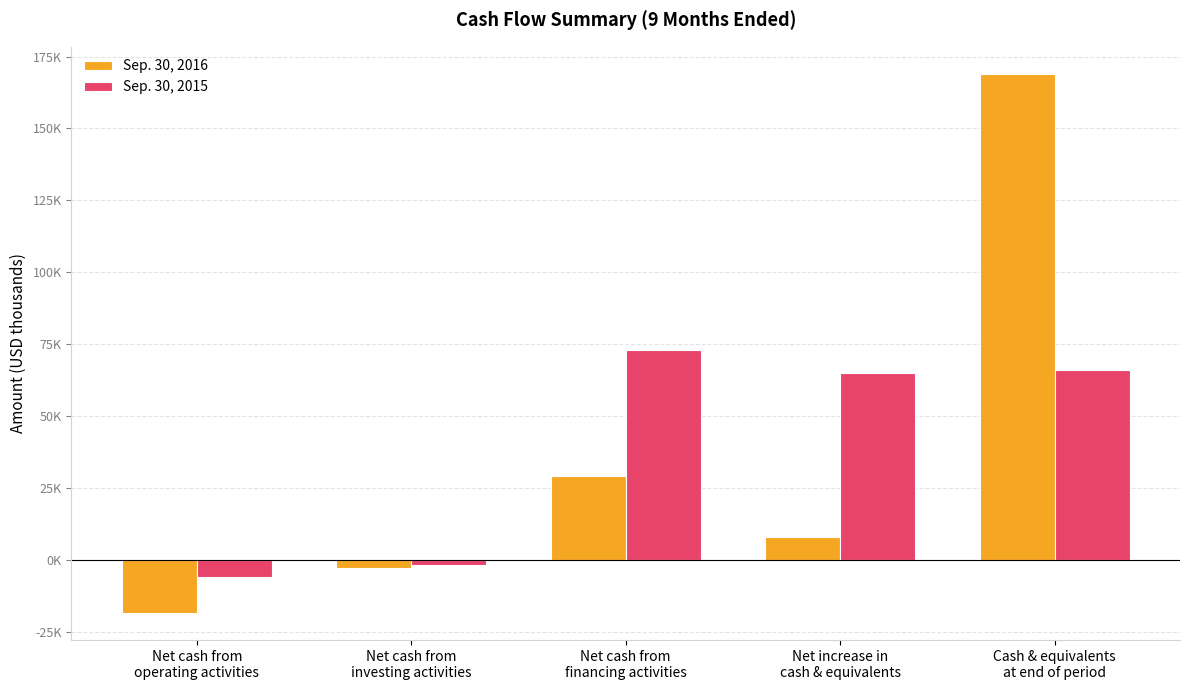

What is the difference between the highest and lowest values at Net cash from
financing activities?

43751